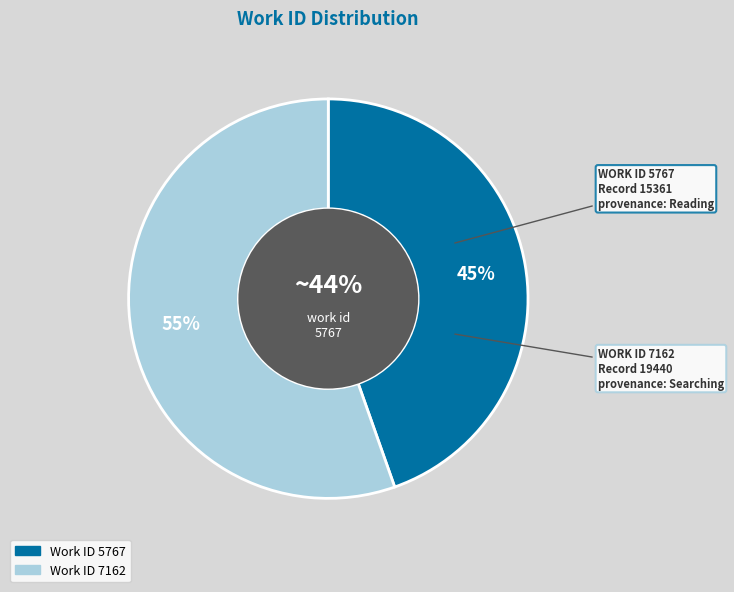

Combined, what portion of the pie is 5767 and 7162?

100.0%